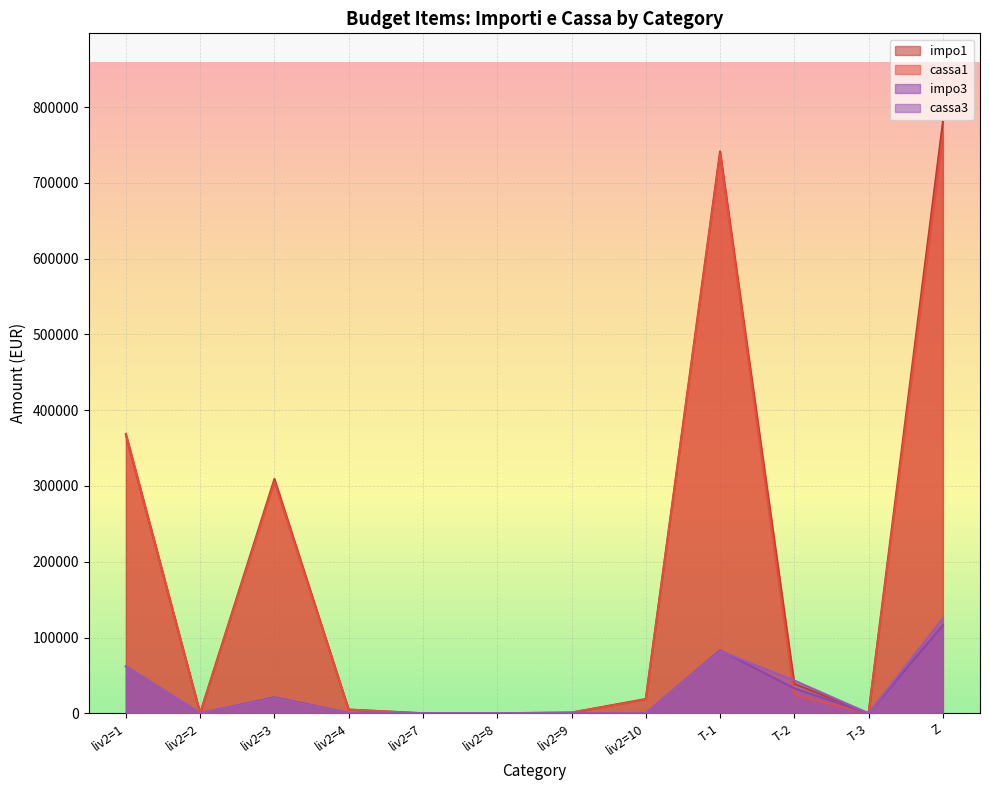

What is the average value of the cassa1 series?

185347.0